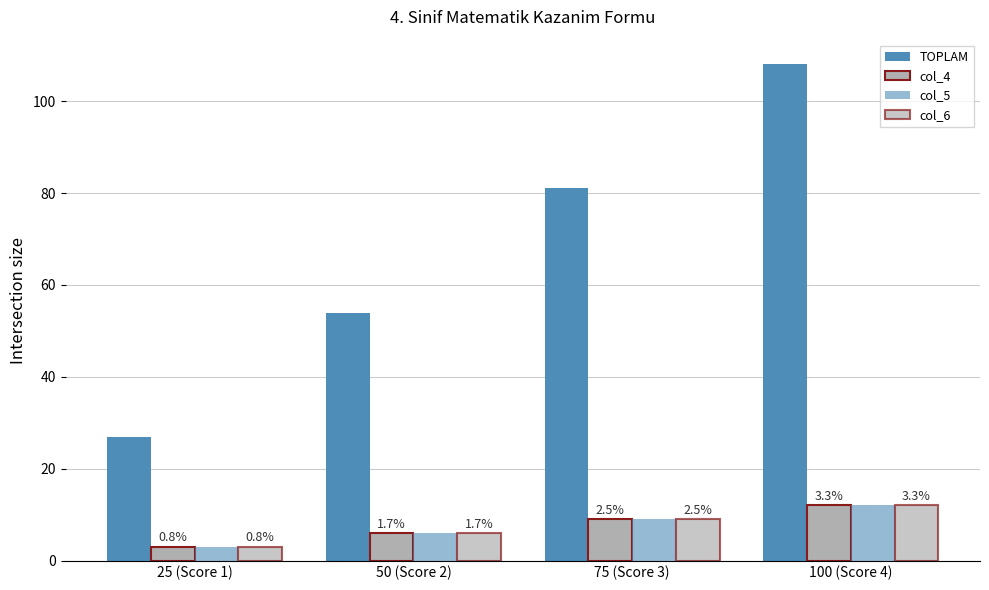

How many groups of bars are there?

4